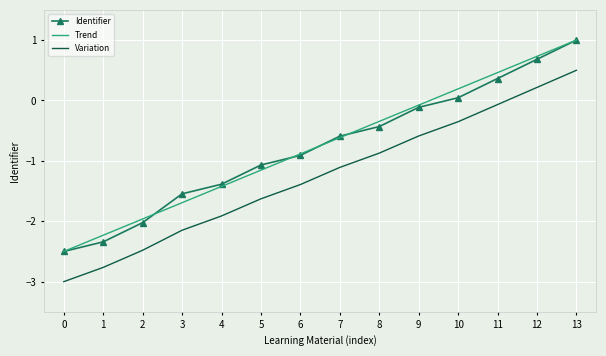

What is the total value across all series at 13?

2.5